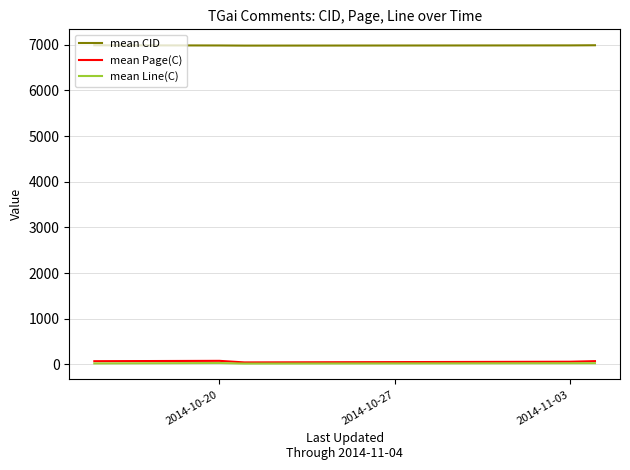

True or false: mean CID and mean Line(C) cross at least once.

False